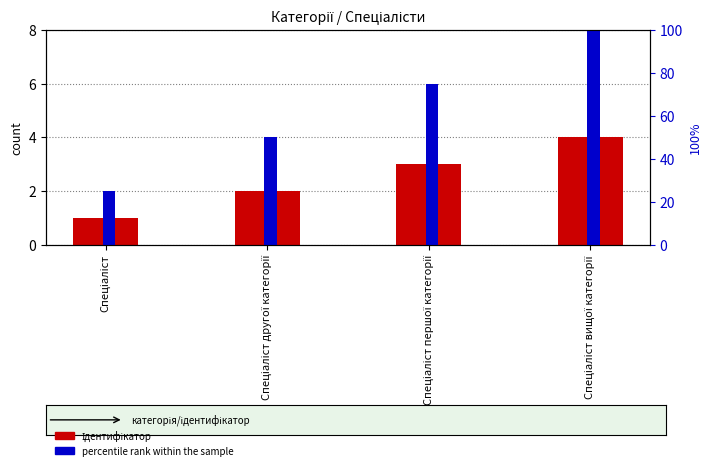

The percentile rank within the sample series shows 50 at Спеціаліст другої категорії. True or false?

True